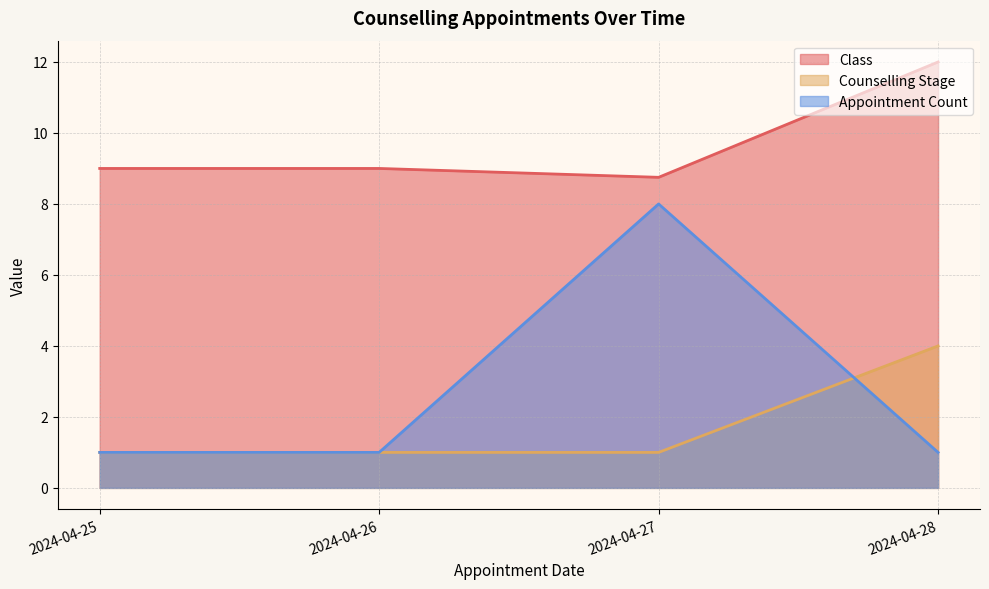

Where is the first local maximum for Counselling Stage (avg)?

2024-04-28